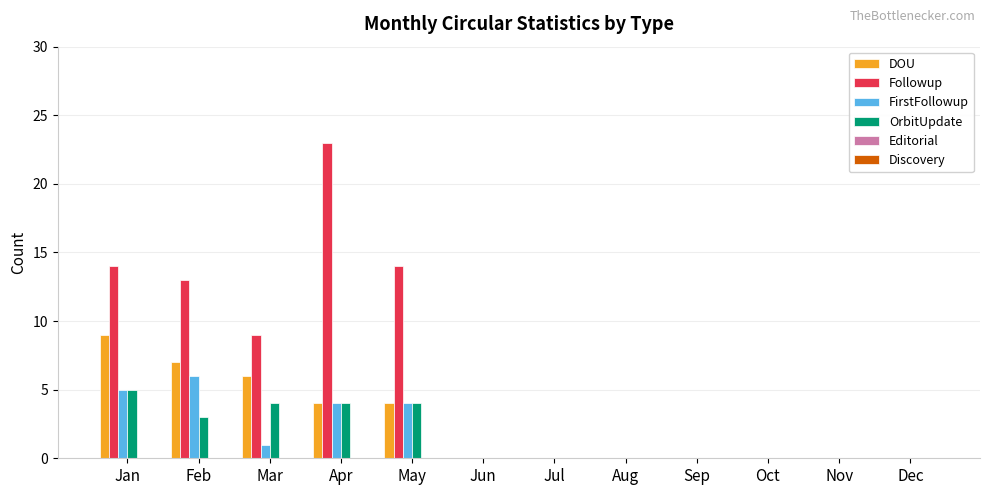

What is the greatest value displayed?

23